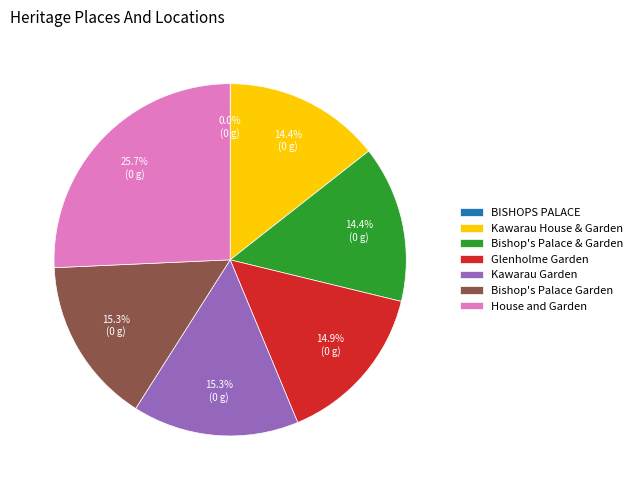

To the nearest percent, what percentage of the pie is Kawarau Garden?

15%